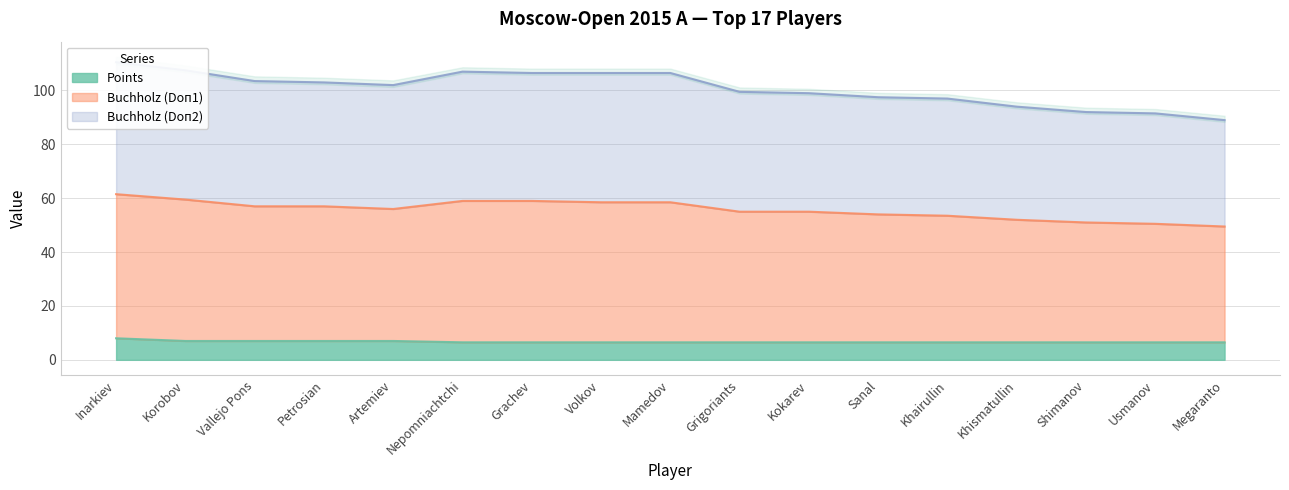

What is the highest value of the Points series?

8.0